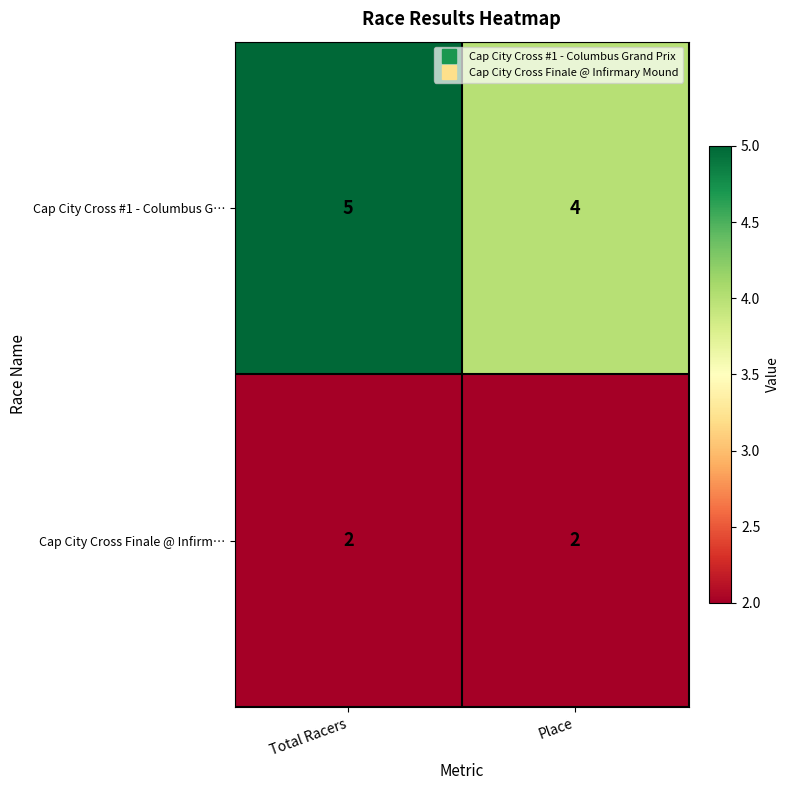

Reading left to right, extract all data points from this chart.

Cap City Cross #1 - Columbus G…: Total Racers=5	Place=4
Cap City Cross Finale @ Infirm…: Total Racers=2	Place=2